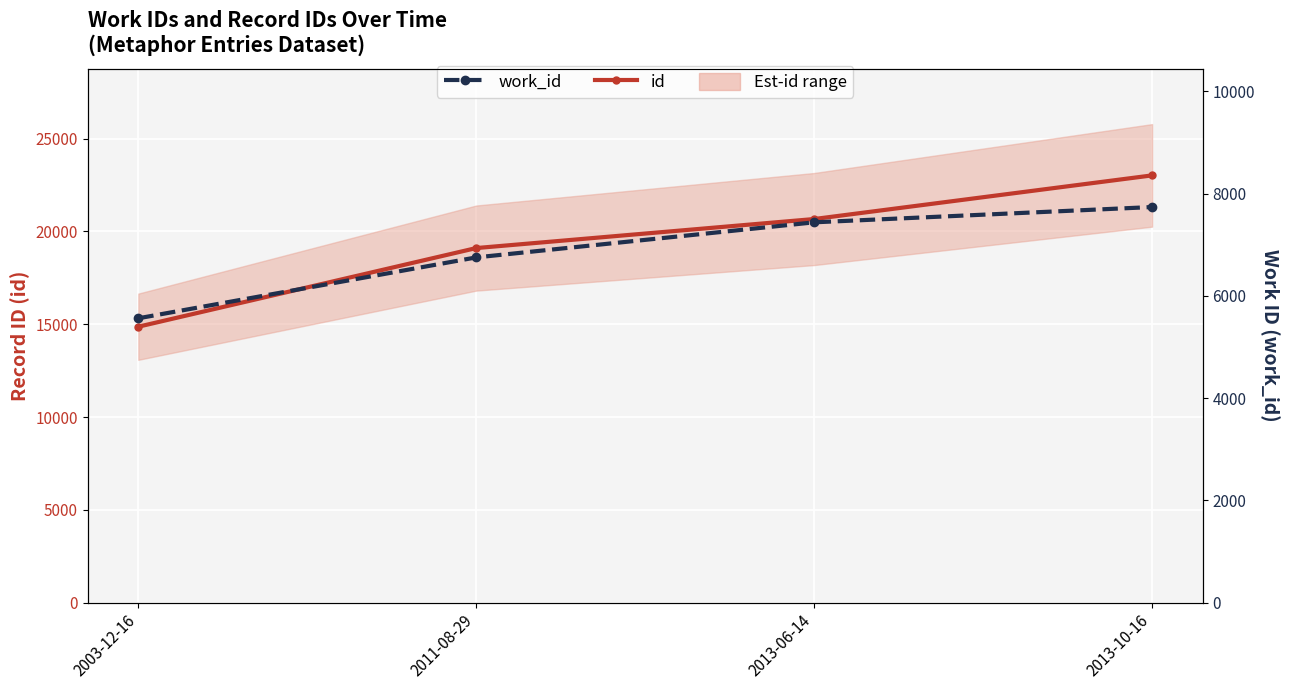

What is the average value of the work_id series?

6873